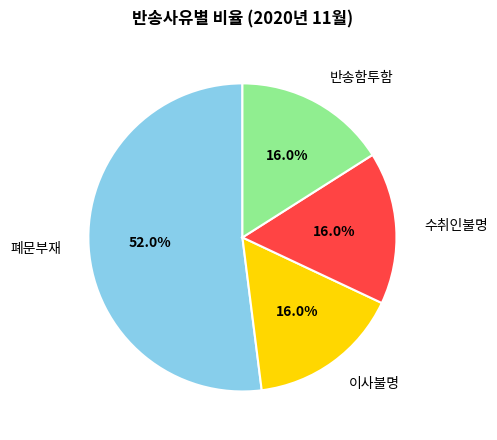

Is the sum of 수취인불명 and 반송함투함 greater than half?

No